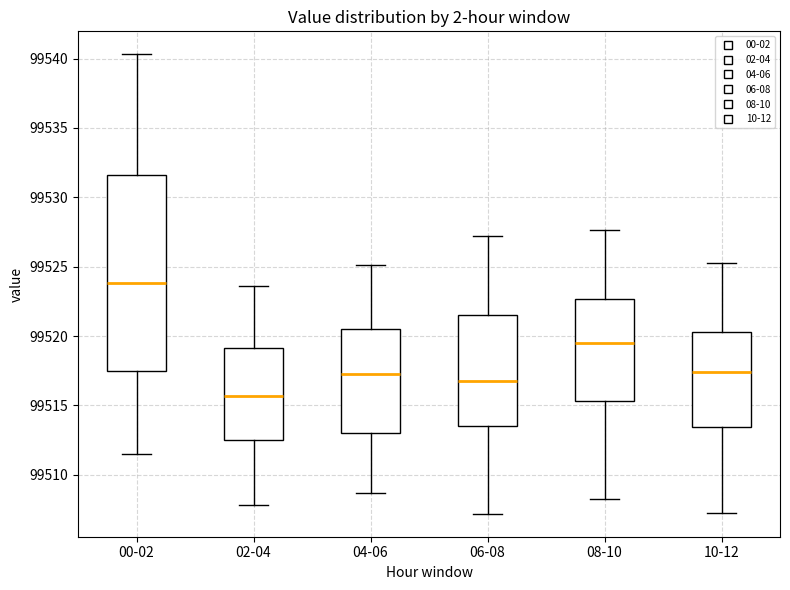

Which box has the lowest median line?

02-04